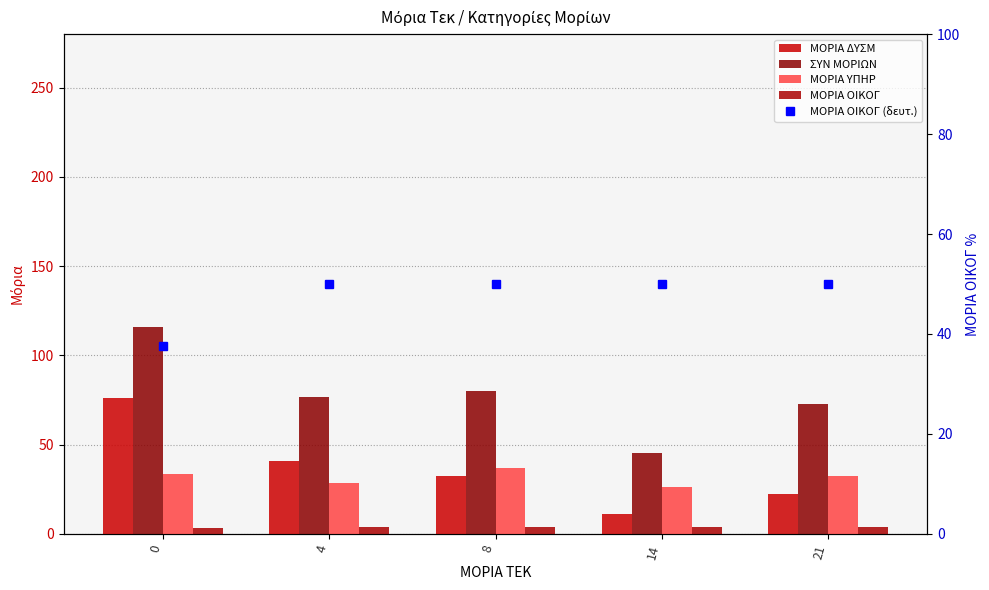

Is the value of ΜΟΡΙΑ ΥΠΗΡ at 14 greater than the value of ΣΥΝ ΜΟΡΙΩΝ at 0?

No